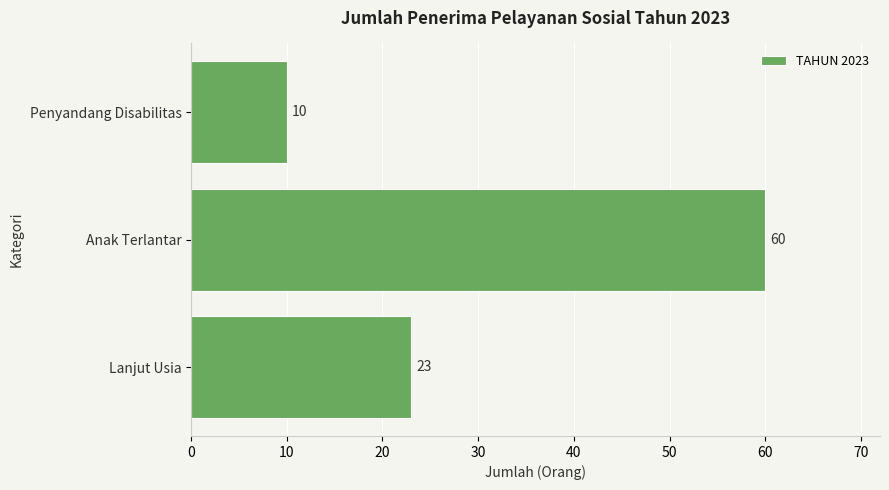

What is the maximum value shown in the chart?

60